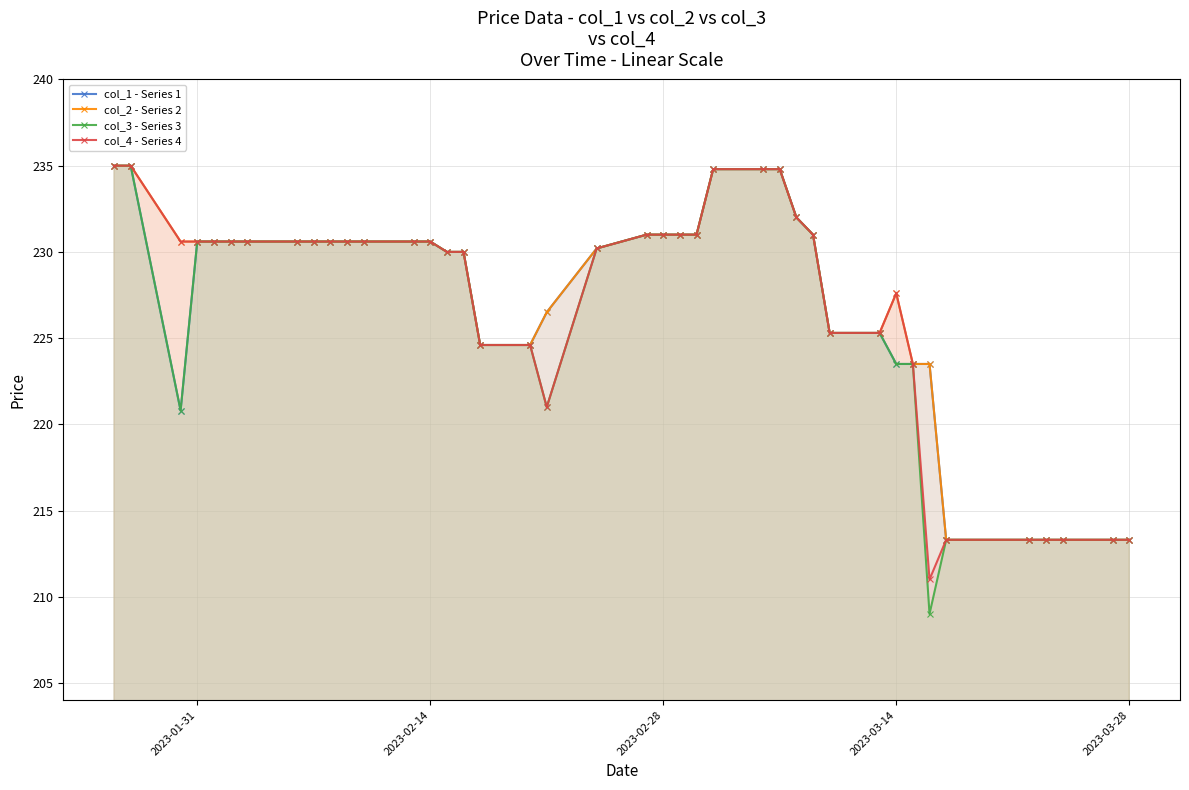

What is the minimum value shown in the chart?

209.0